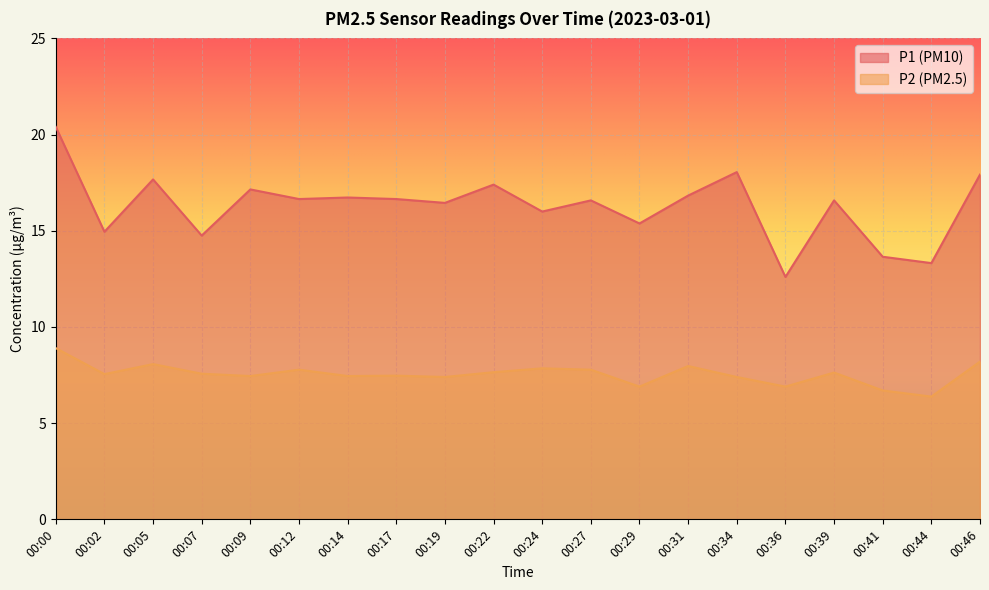

Rank the series by their average value, from highest to lowest.

P1 (PM10), P2 (PM2.5)